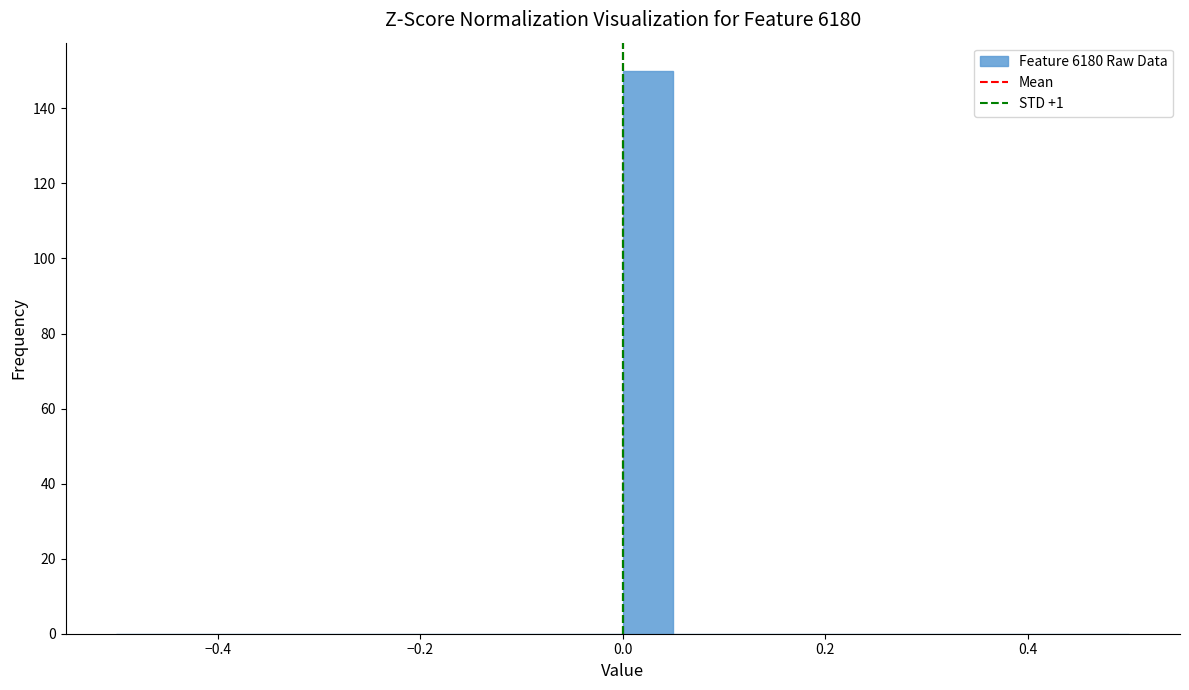

Read against the x-axis, roughly where is the centre of the tallest bar?

0.02